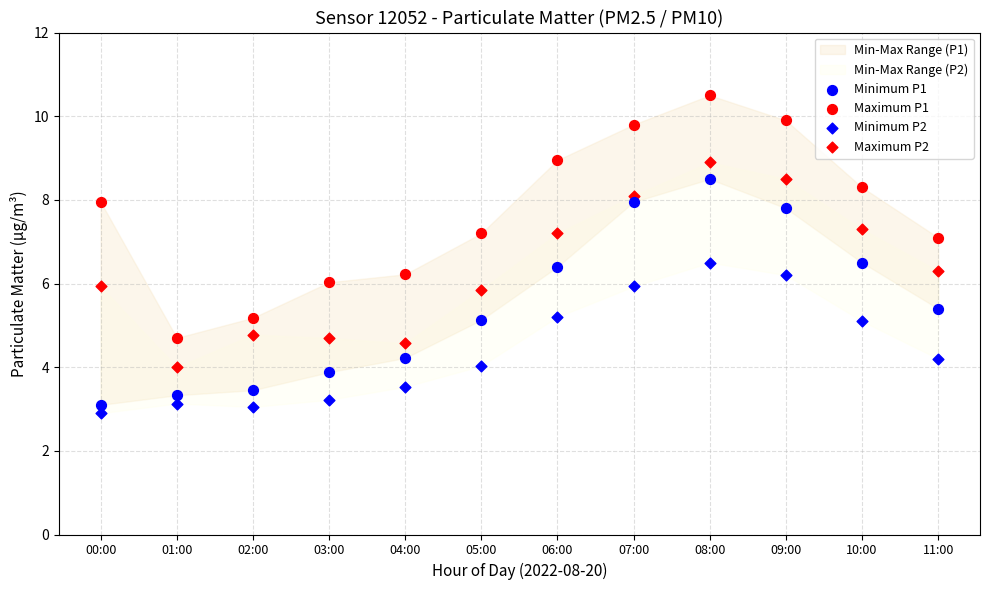

Which series contains the lowest Y value?

Minimum P2